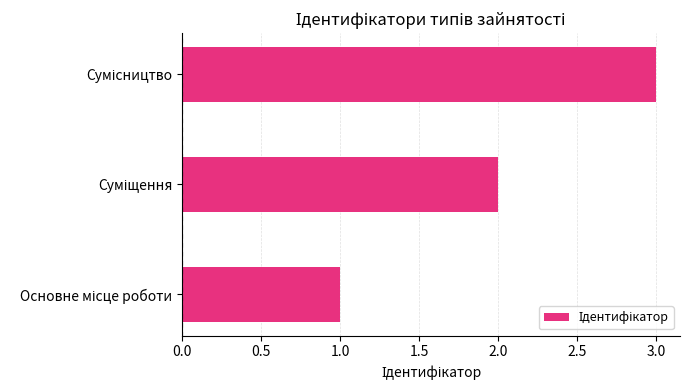

What is the maximum value shown in the chart?

3